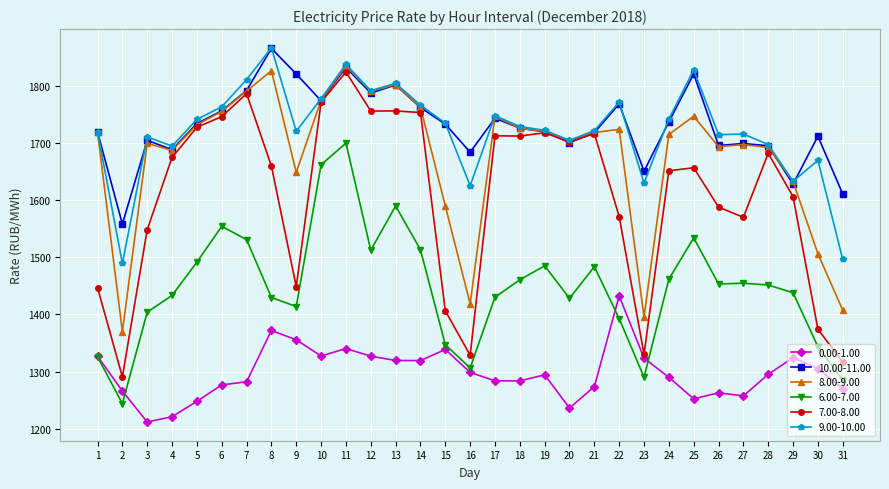

What is the total value across all series at 19?

9658.6